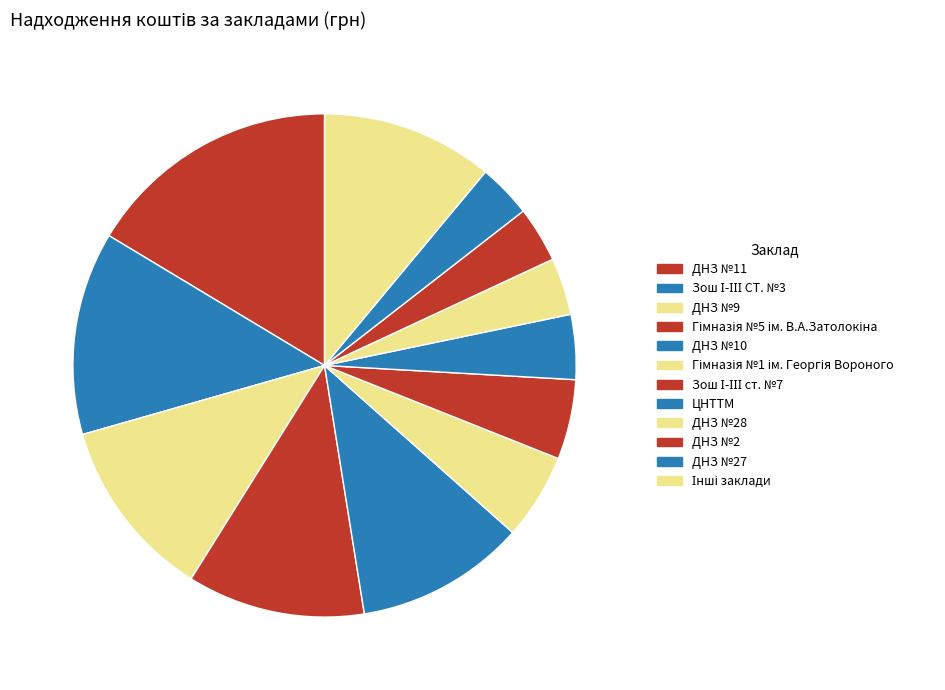

How many slices are in this pie chart?

12